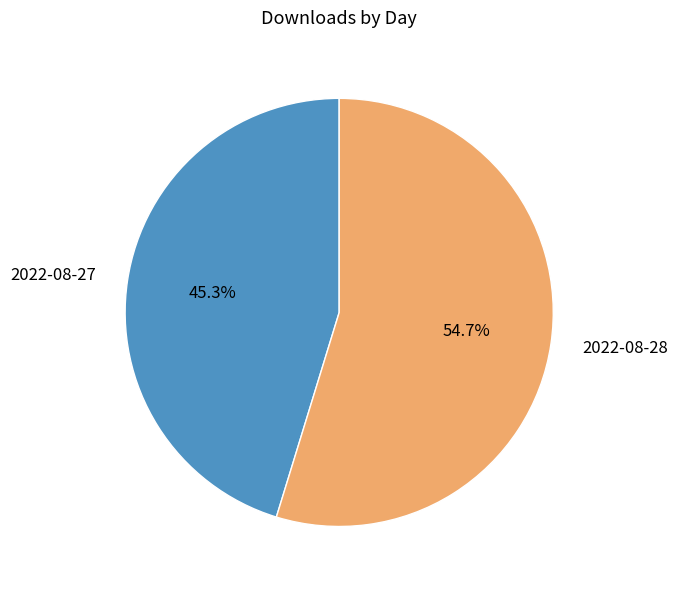

To the nearest percent, what is the average slice percentage?

50%